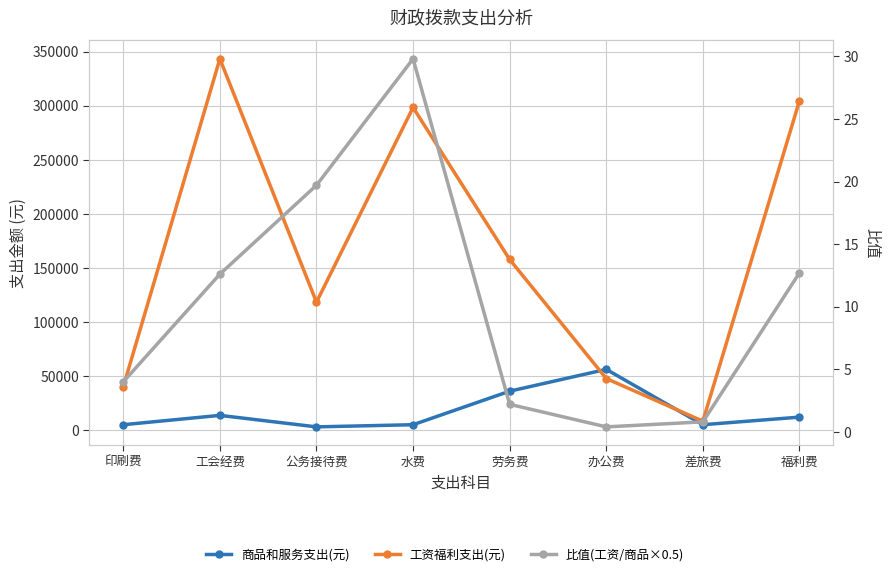

True or false: 工资福利支出(元) and 比值(工资/商品×0.5) cross at least once.

False